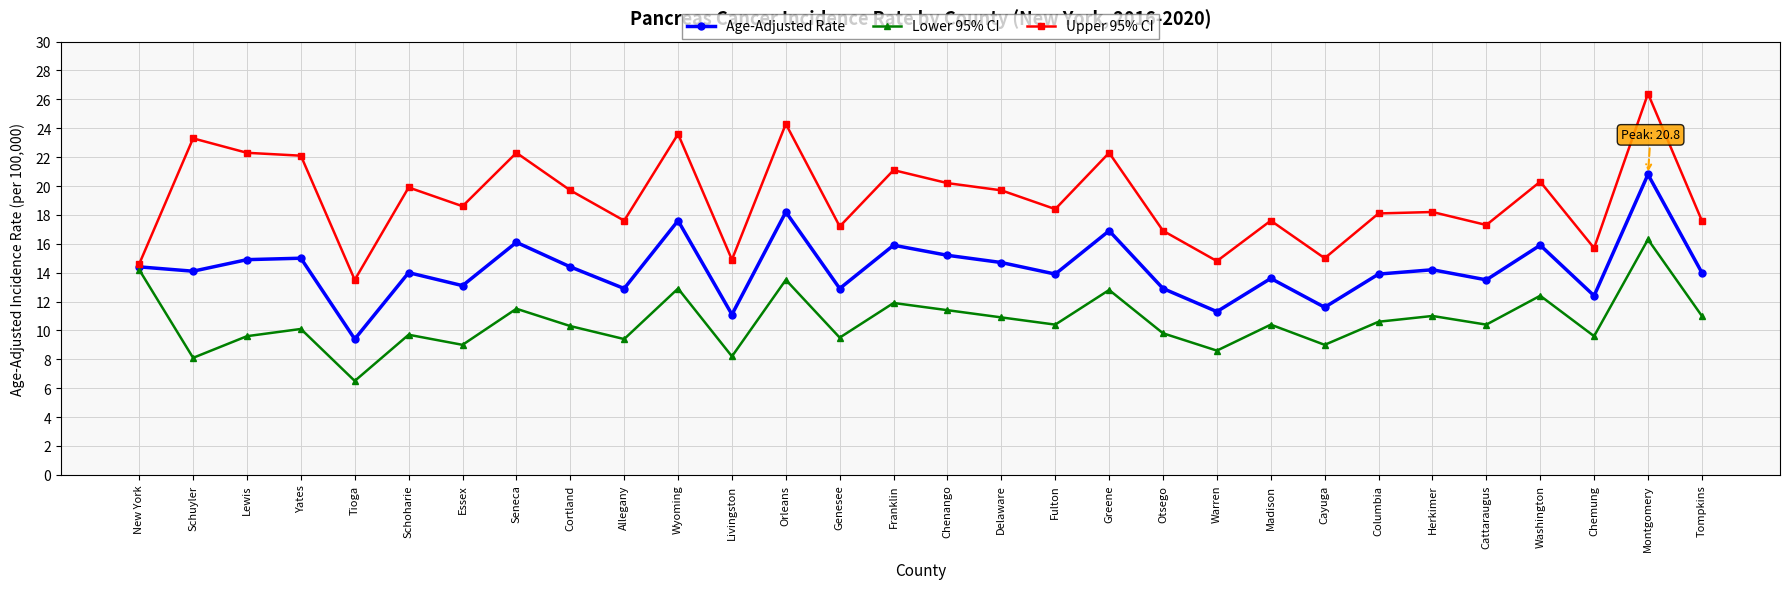

What is the value of the Lower 95% CI point at the 12th from the left?

8.2